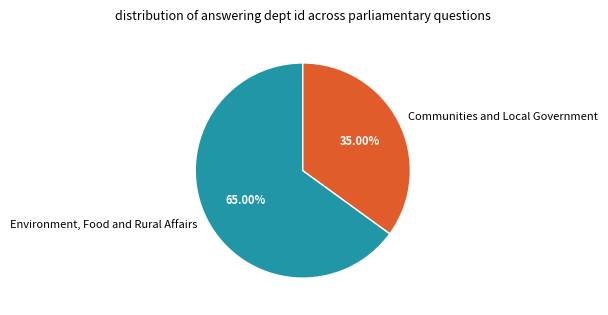

Between Environment, Food and Rural Affairs and Communities and Local Government, which is larger?

Environment, Food and Rural Affairs